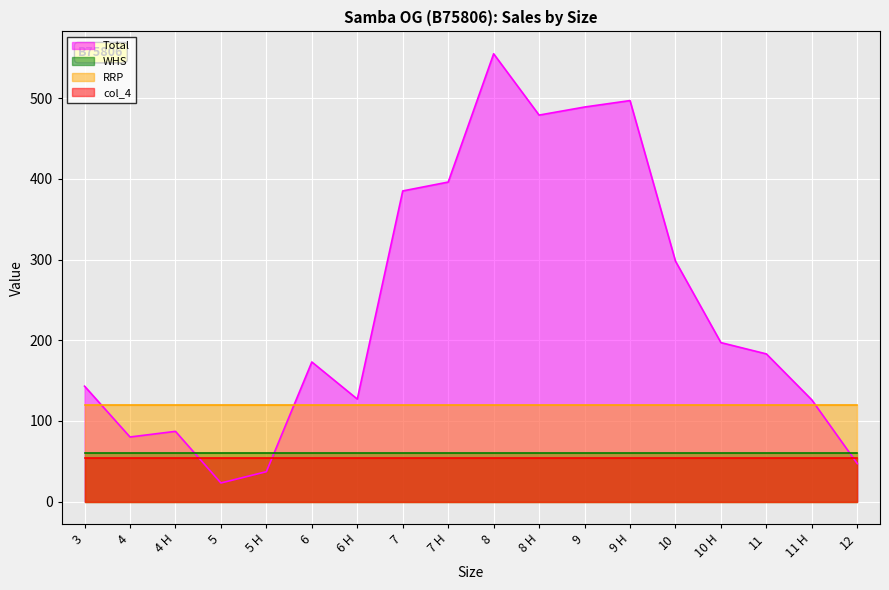

What is the total value across all series at 7 H?

629.9